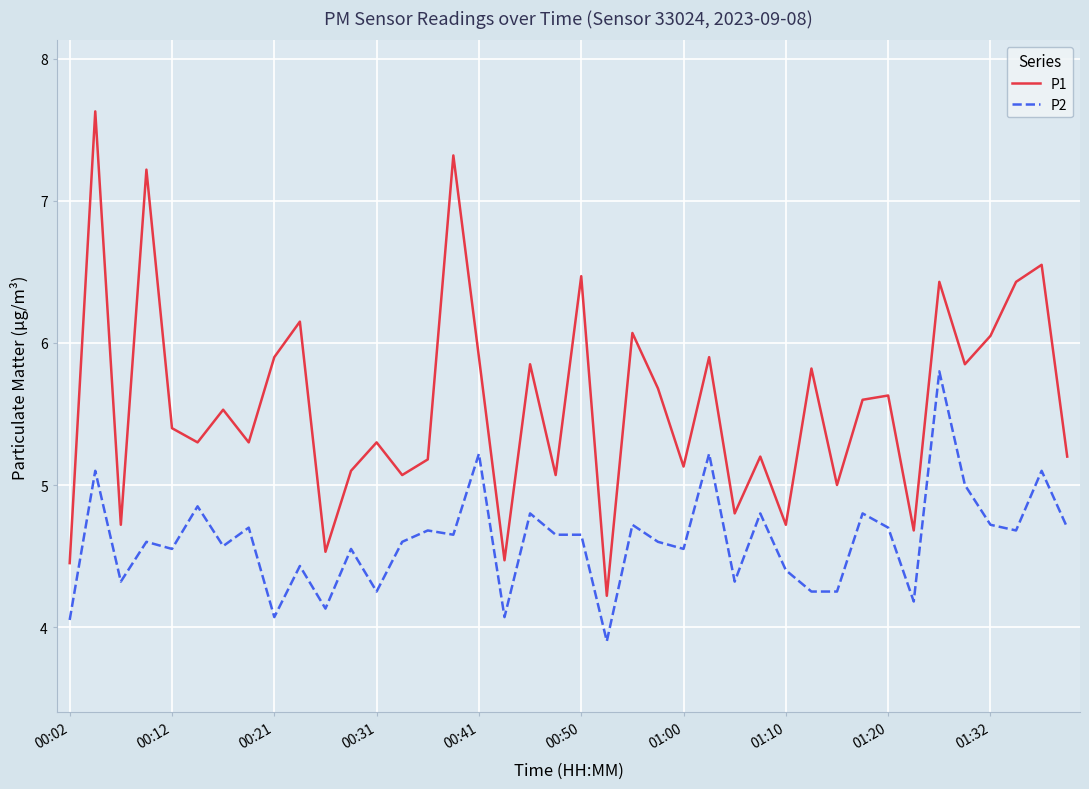

What is the difference between the maximum and minimum values in the P1 series?

3.4